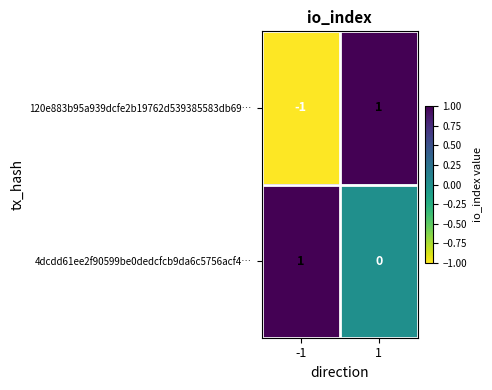

Rank the series at 1 from highest to lowest value.

120e883b95a939dcfe2b19762d539385583db69…, 4dcdd61ee2f90599be0dedcfcb9da6c5756acf4…